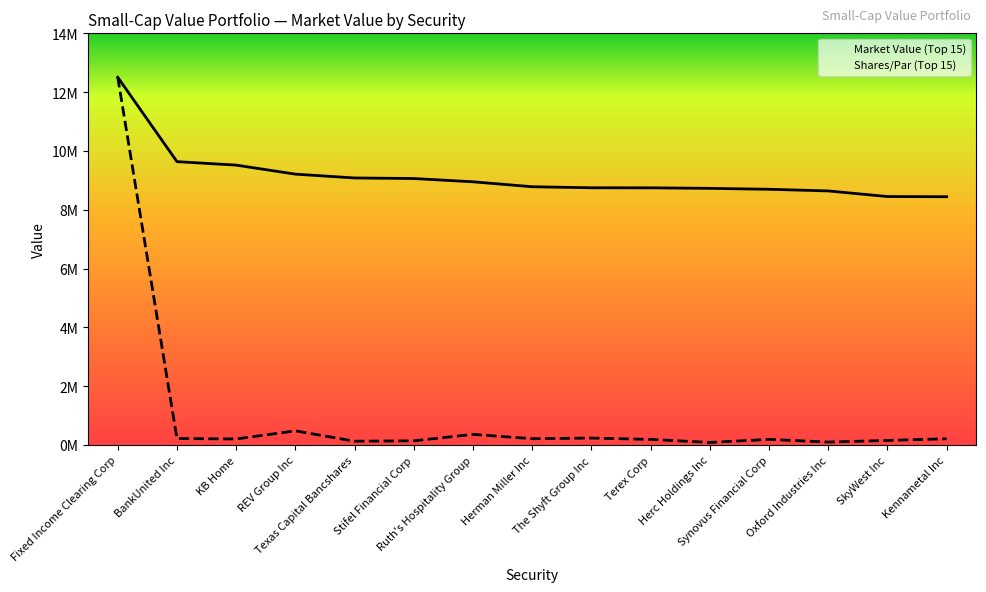

What is the average value of the Shares/Par (Top 15) series?

1028026.2